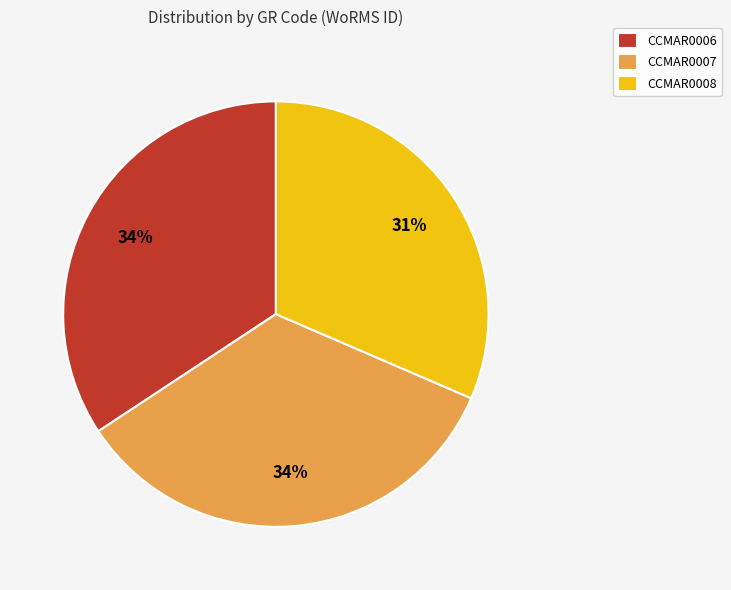

What percentage is the CCMAR0006 slice, to the nearest percent?

34%